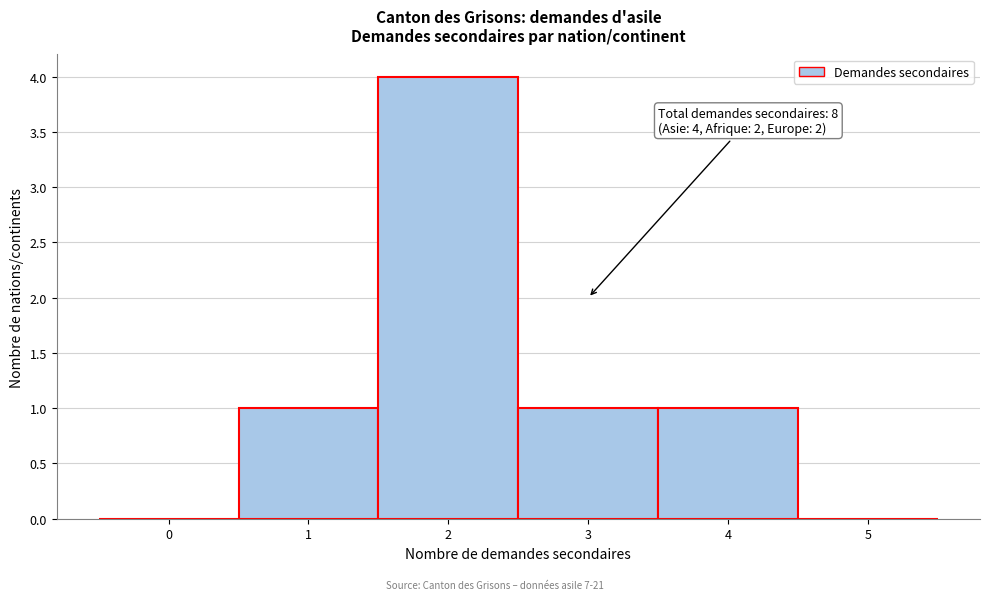

Which range on the x-axis has the tallest bar?

1.5 to 2.5